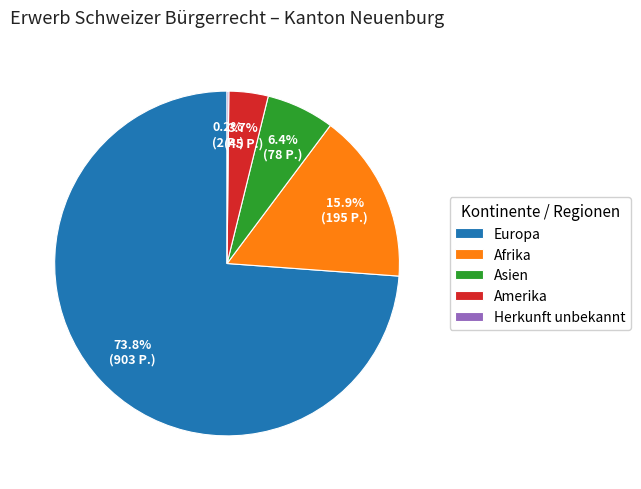

Which has a higher value, Europa or Amerika?

Europa